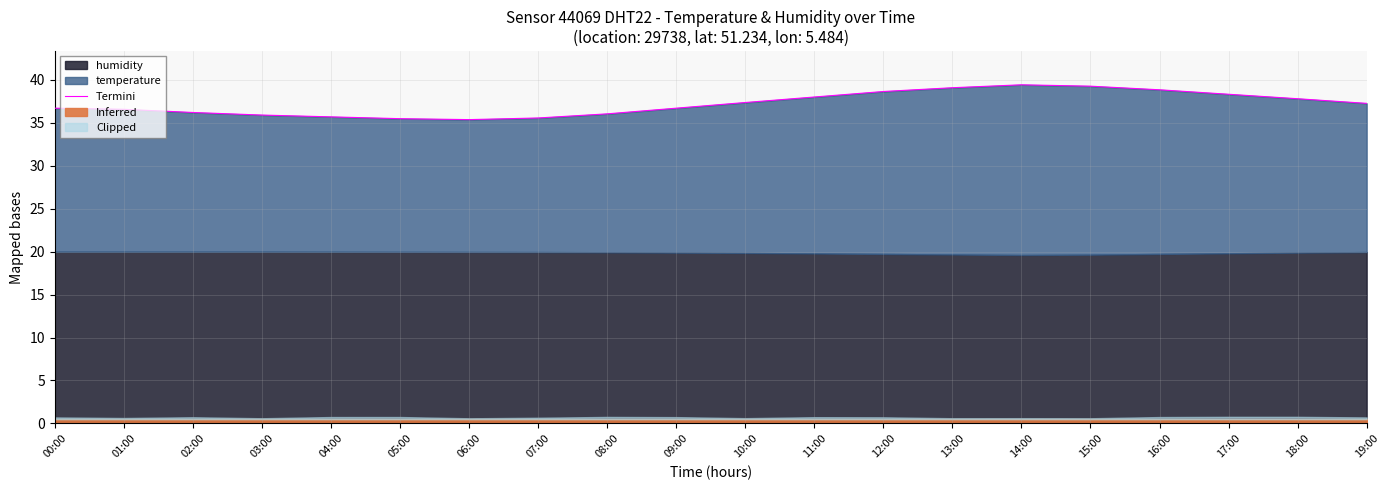

What position from the left is 01:00?

2